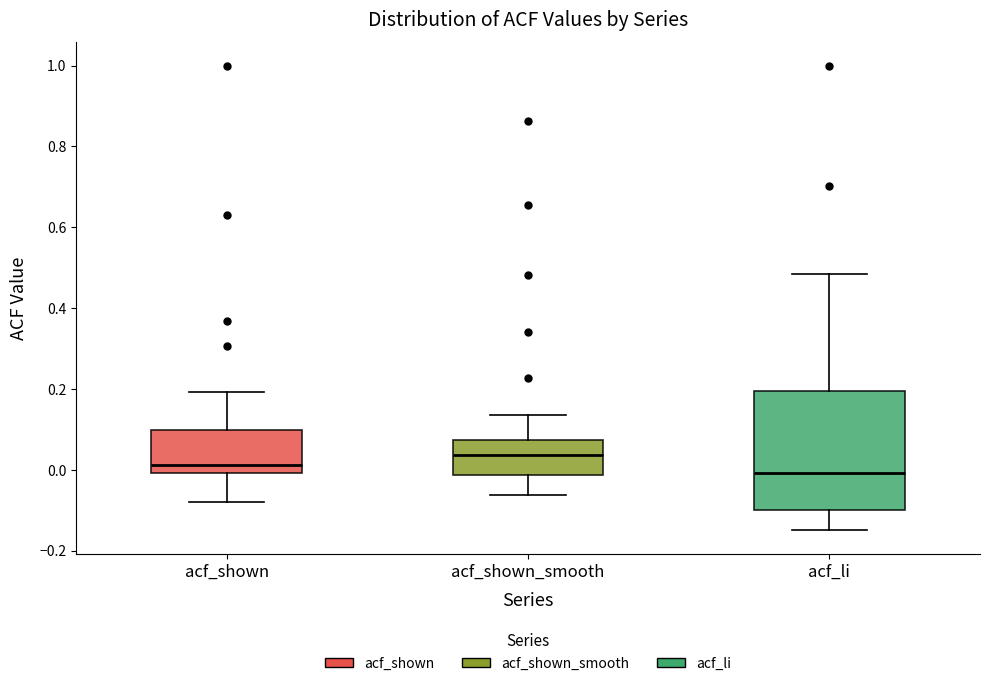

Where is the lower edge of the box for acf_li on the y-axis? The values are not printed on the chart, so give them approximately, as read against the axis.

-0.10